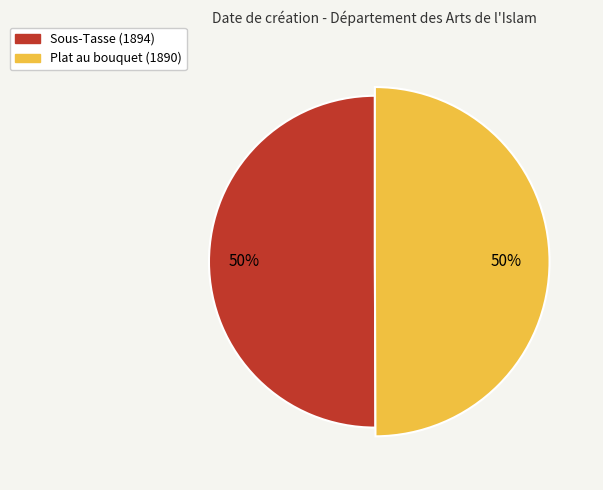

What is the smallest slice in the pie chart?

Plat au bouquet (1890)